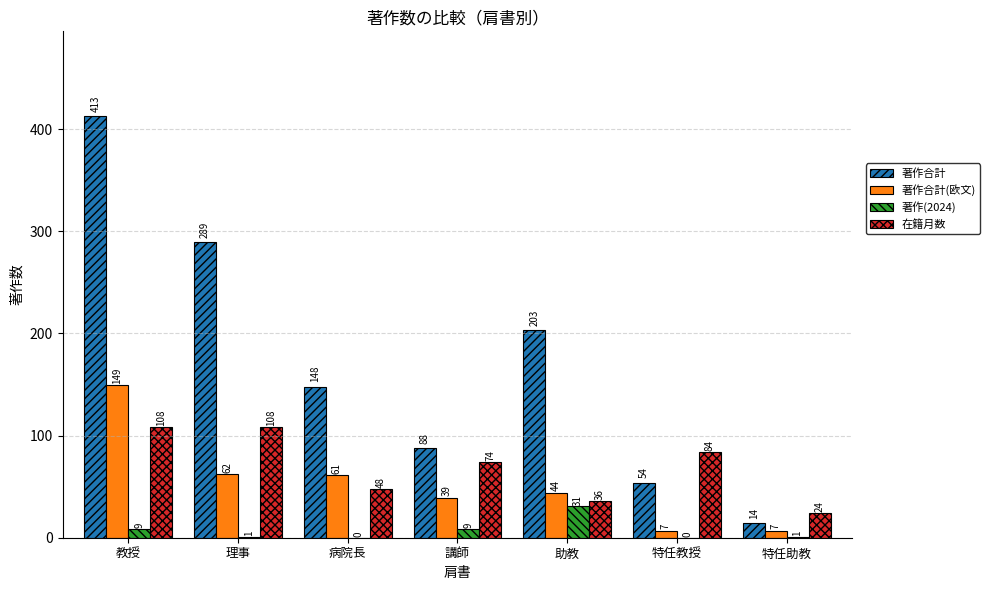

Is it true that 著作(2024) equals 9 at 講師?

True